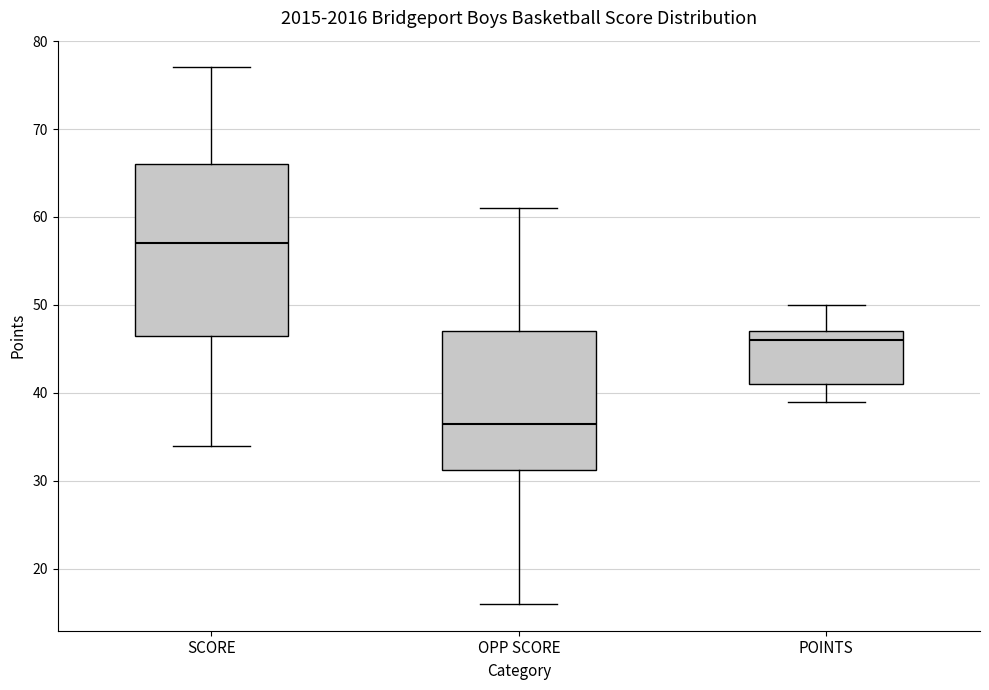

Reading left to right, read every box against the y-axis: the position of its median line, the range the box covers, and the ends of its whiskers. The values are not printed on the chart, so give them approximately, as read against the axis.

SCORE: median 57, box 47 to 66, whiskers 34 to 77
OPP SCORE: median 37, box 31 to 47, whiskers 16 to 61
POINTS: median 46, box 41 to 47, whiskers 39 to 50